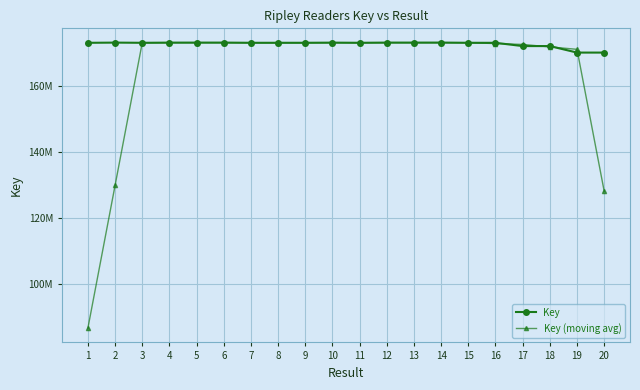

Reading left to right, list all the values displayed in this chart.

Key: 1=172997661.0	2=173057575.0	3=172999743.0	4=173048004.0	5=173054530.0	6=173054736.0	7=173002939.0	8=173004829.0	9=173005790.0	10=173047949.0	11=173002370.0	12=173056452.0	13=173054650.0	14=173057730.0	15=173004311.0	16=172995275.0	17=172007324.0	18=172003807.0	19=170034124.0	20=170033248.0
Key (moving avg): 1=86513809.0	2=129763744.8	3=173025745.8	4=173039963.0	5=173039253.2	6=173040052.2	7=173029258.5	8=173017073.5	9=173015376.8	10=173015234.5	11=173028140.2	12=173040355.2	13=173042800.5	14=173043285.8	15=173027991.5	16=172766160.0	17=172502679.2	18=171760132.5	19=171019625.8	20=128017794.8